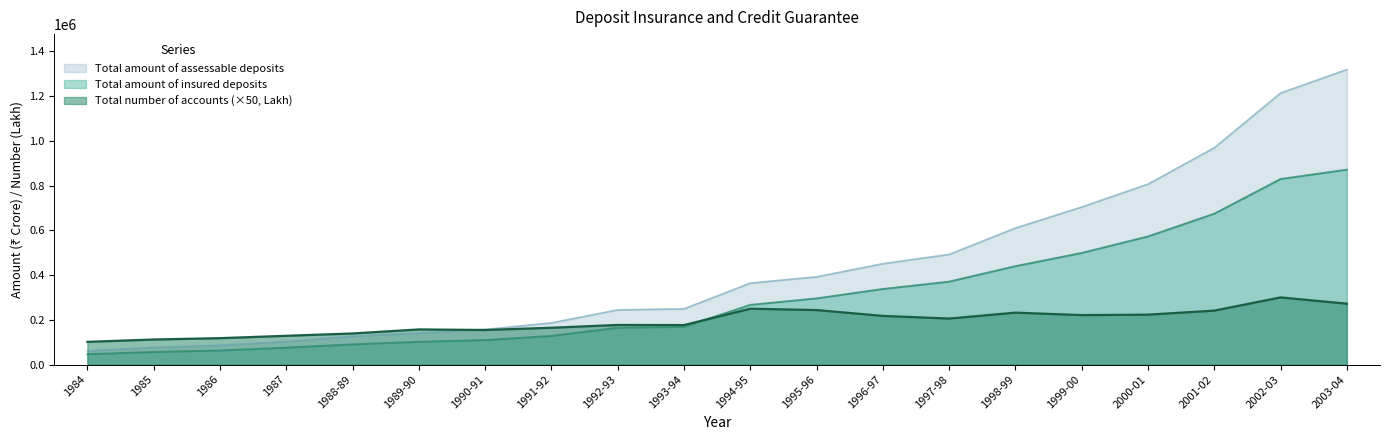

At which category does Total number of accounts reach its first local peak?

1989-90